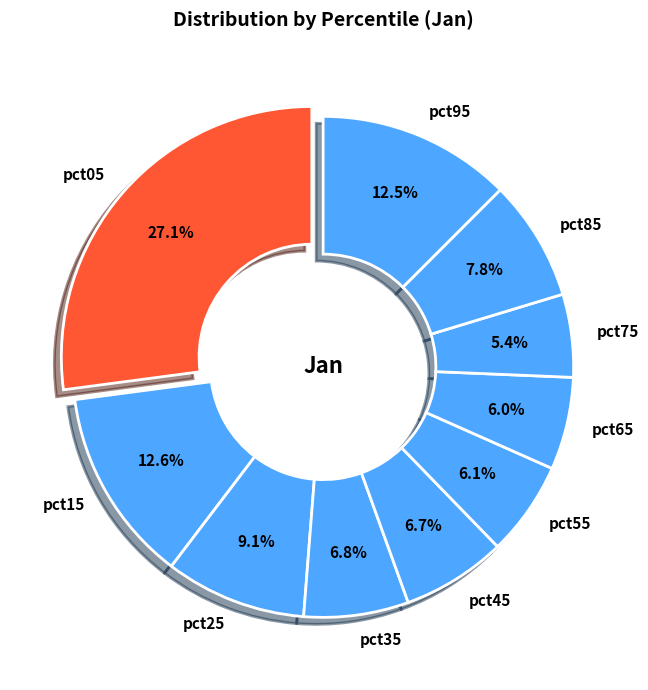

How many segments does this pie chart have?

10